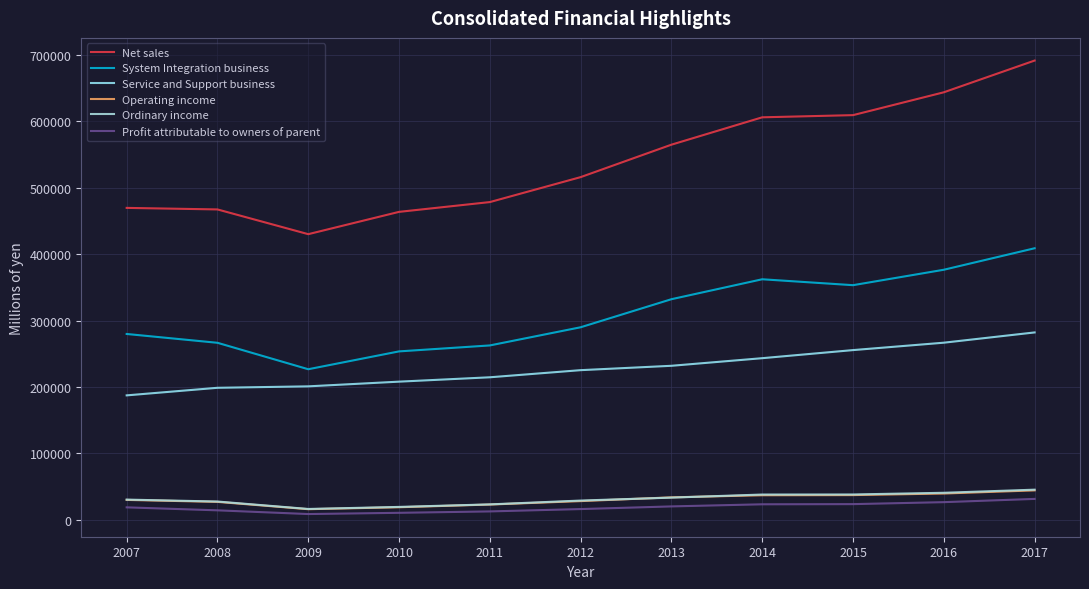

How many interior local valleys does the Net sales series have?

1